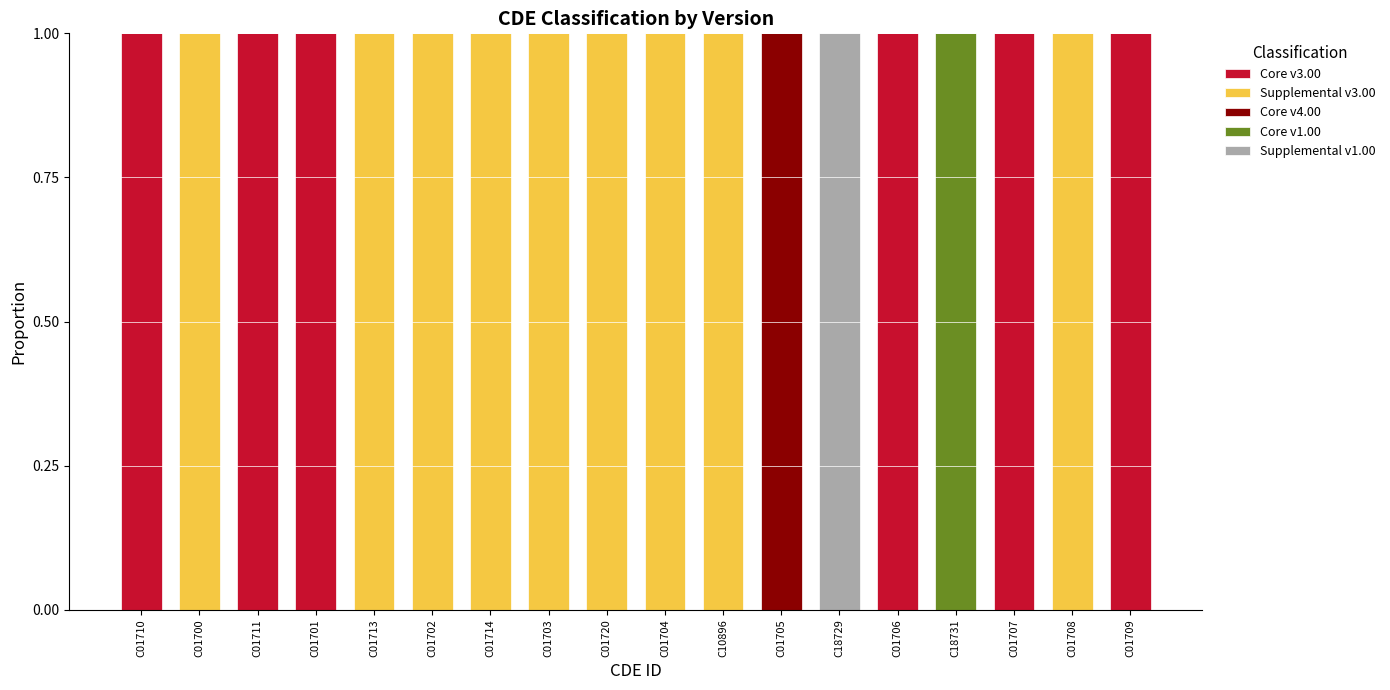

The value of Core v3.00 at C18731 is 0. True or false?

True